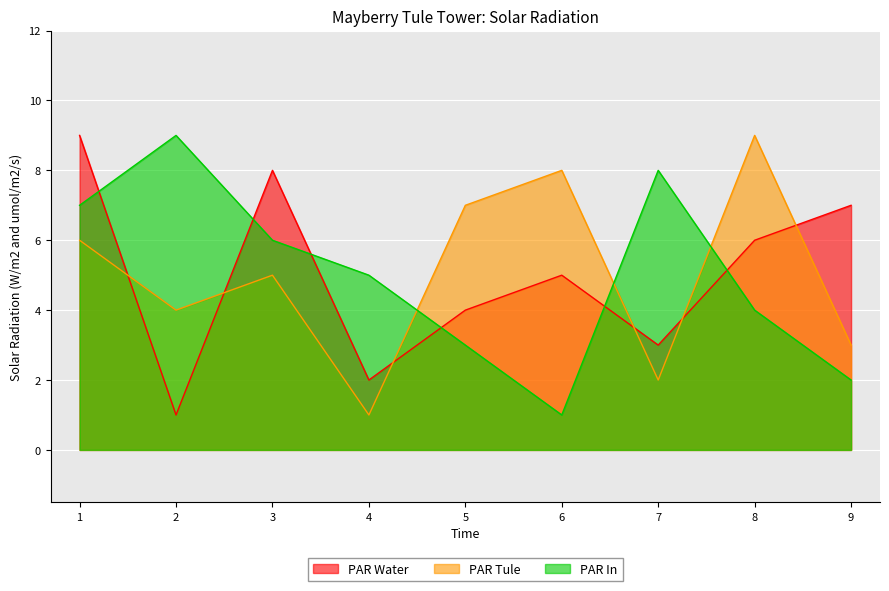

Rank the series at 6 from lowest to highest value.

PAR In, PAR Water, PAR Tule